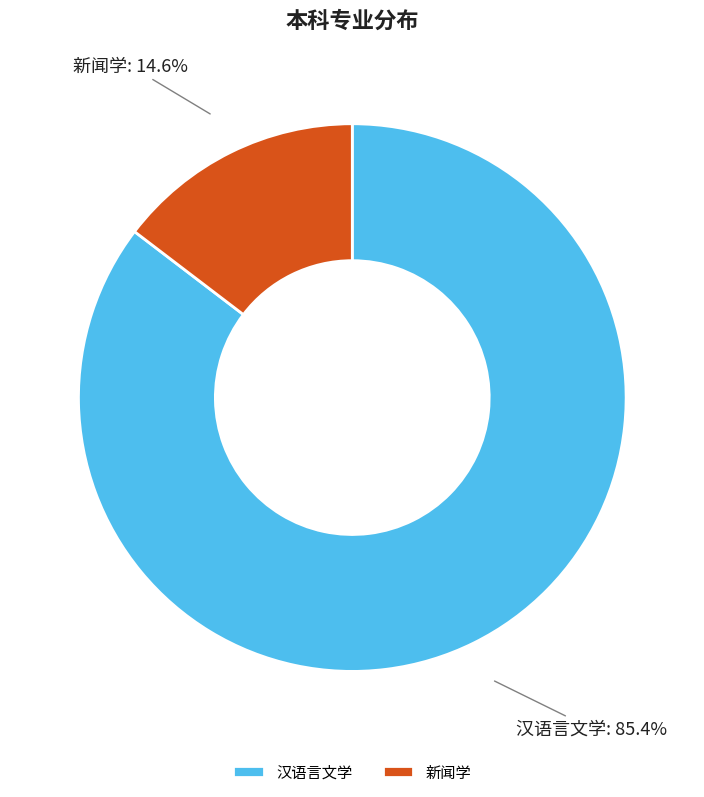

What is the majority slice?

汉语言文学